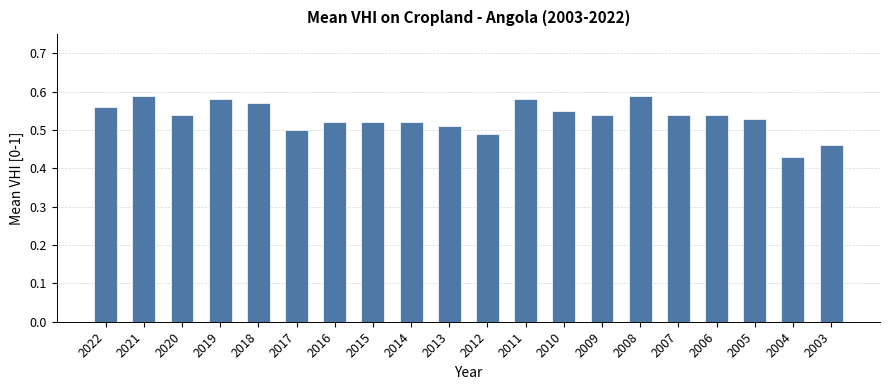

Is it true that the value at 2022 is 0.3?

False